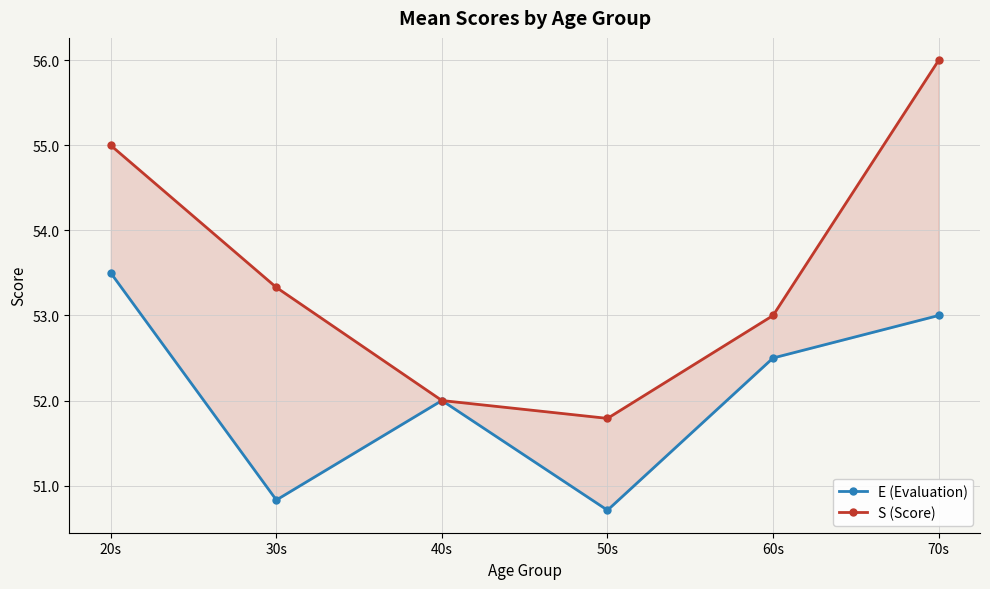

What is the average value of the E (Evaluation) series?

52.1